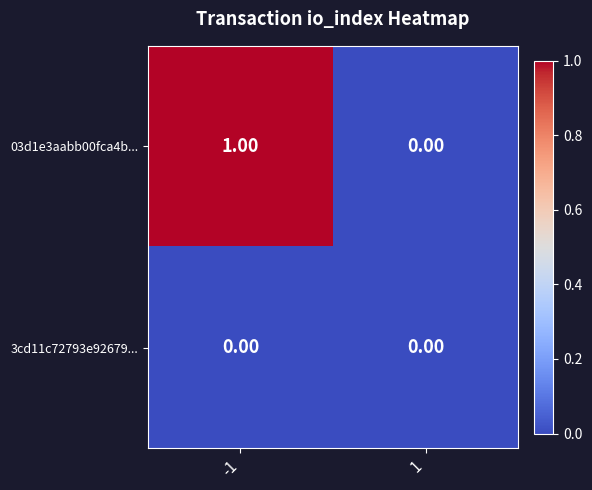

Rank the series by their maximum value, from highest to lowest.

03d1e3aabb00fca4b..., 3cd11c72793e92679...